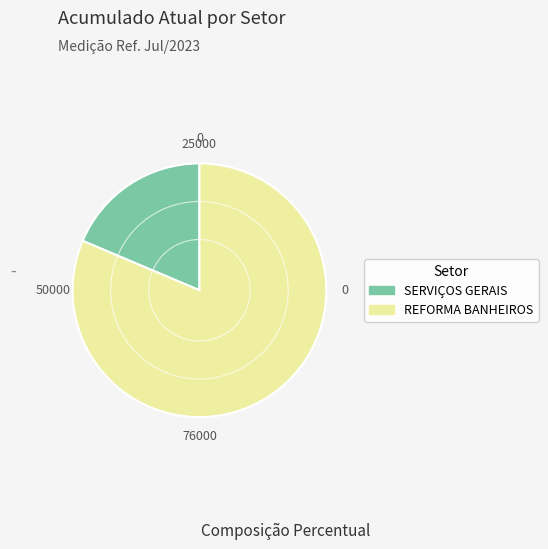

Is there a majority slice in this chart?

Yes